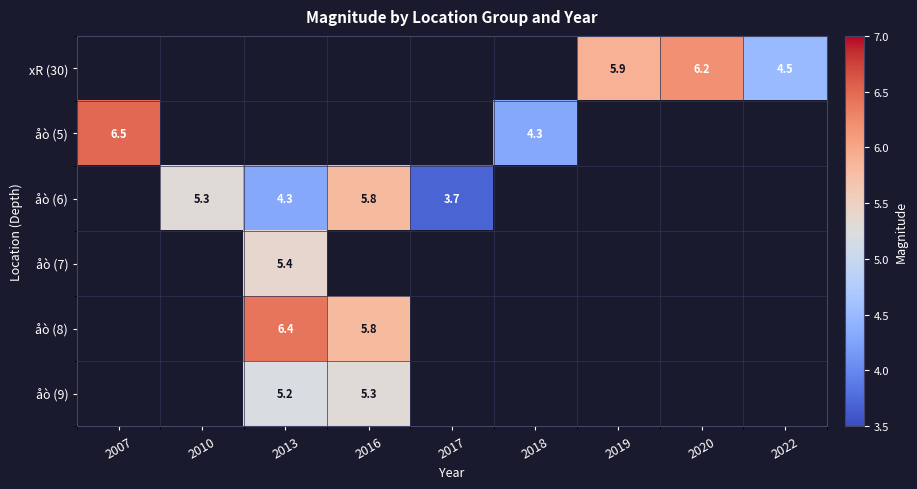

Is it true that åò (8) equals 9.5 at 2016?

False